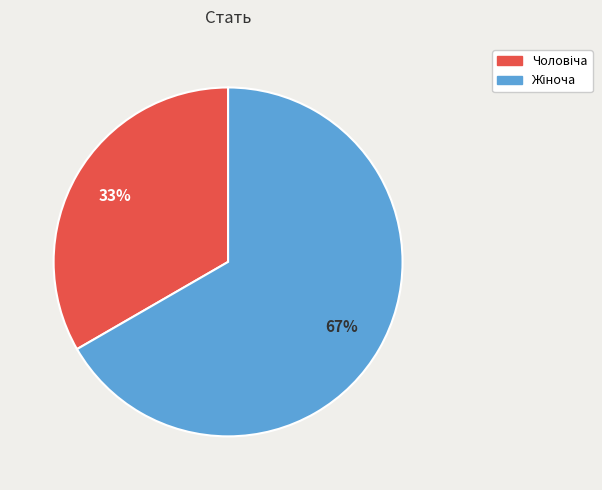

To the nearest percent, what is the average slice percentage?

50%